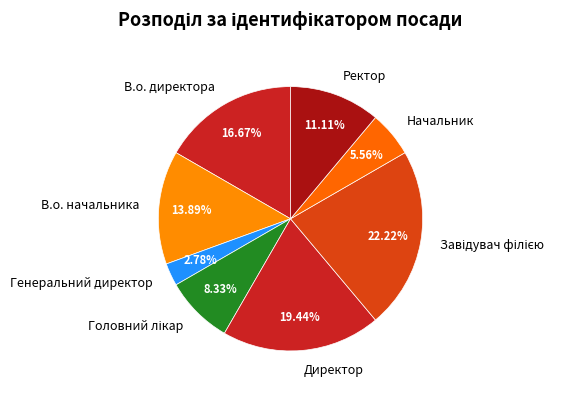

Combined, do В.о. директора and Начальник account for over 50%?

No